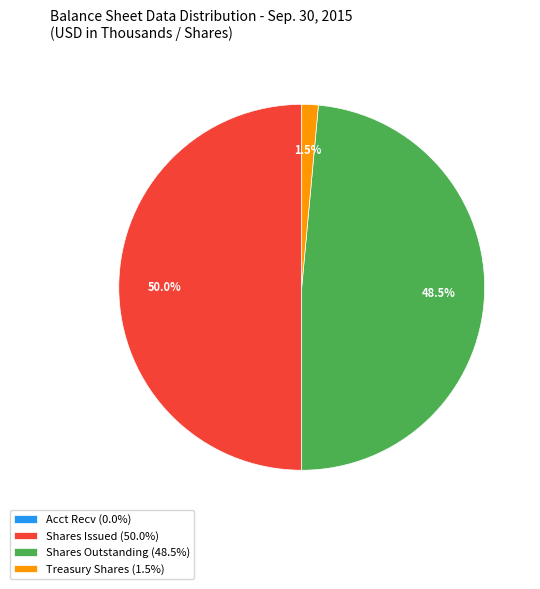

How much of the chart is everything except Treasury Shares (1.5%)?

98.5%